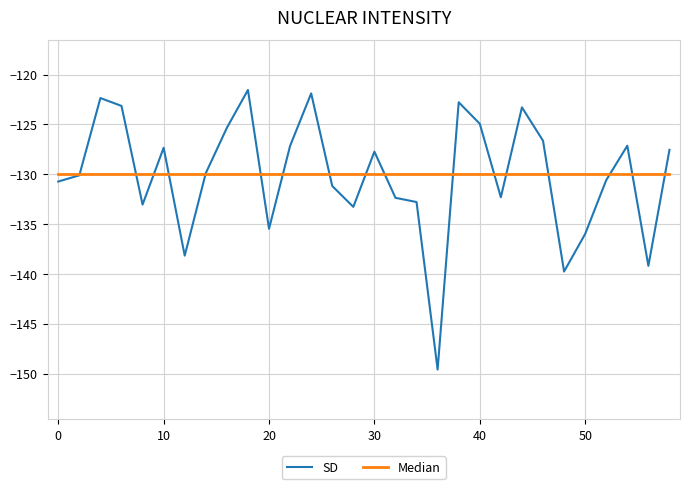

List the series in order of their peak value, highest first.

SD, Median